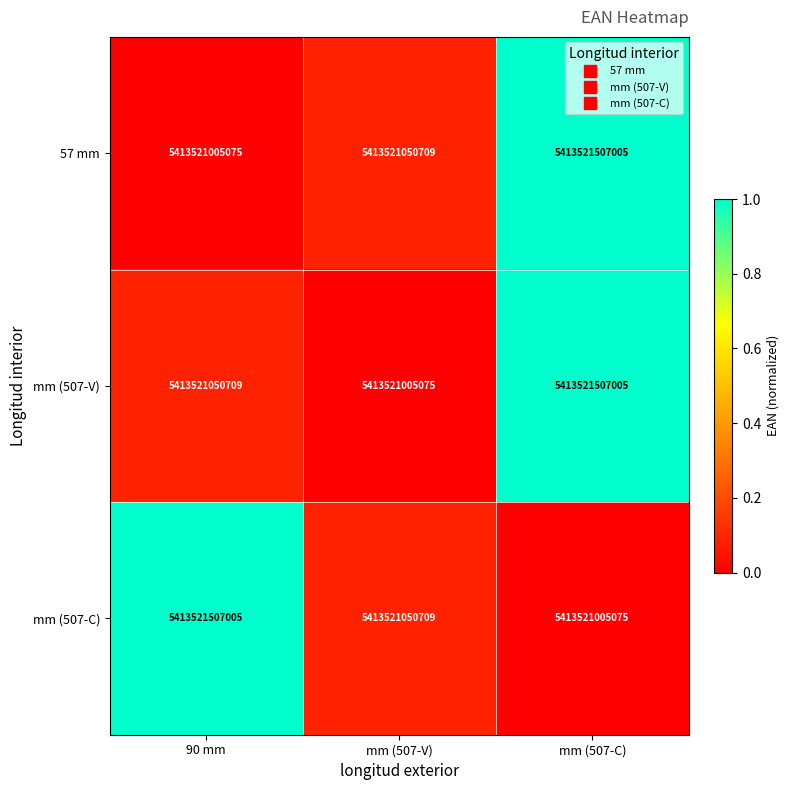

Which series changed the most between mm (507-V) and mm (507-C)?

mm (507-V)